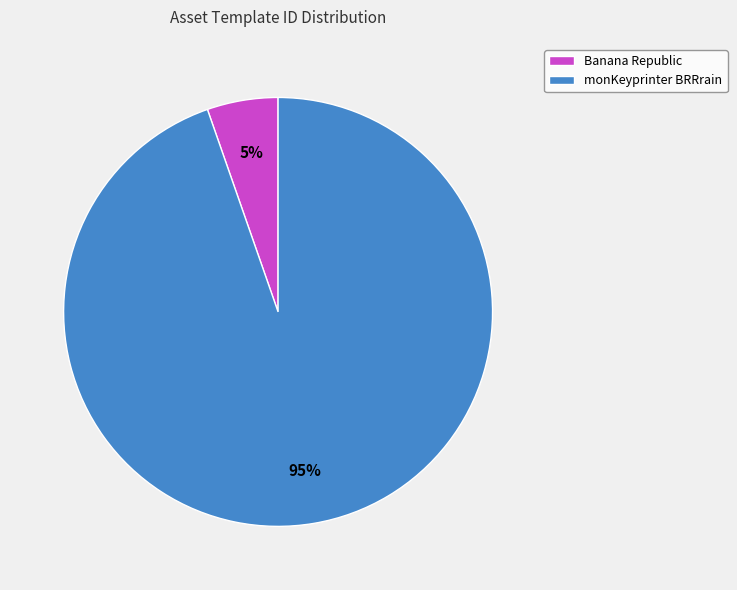

To the nearest percent, what is the average slice percentage?

50%